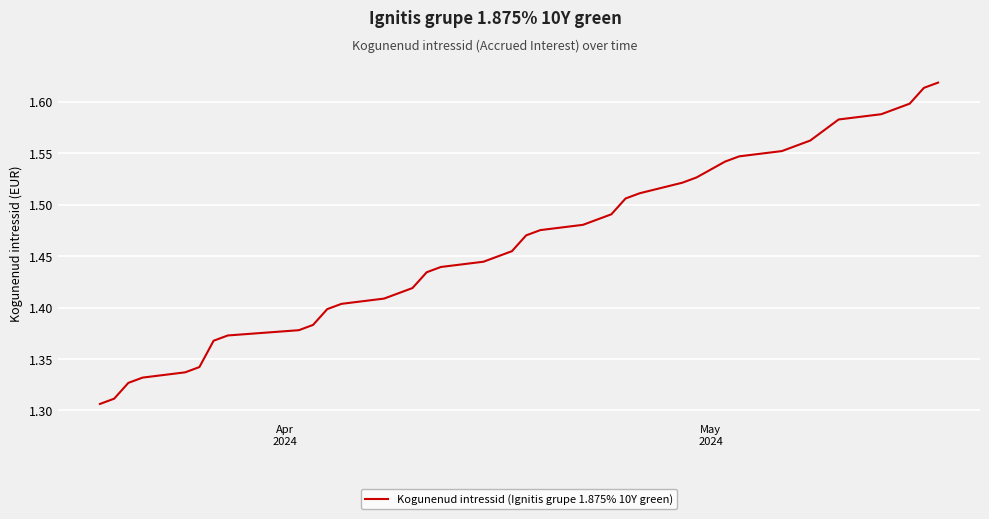

What is the difference between the maximum and minimum values?

0.3